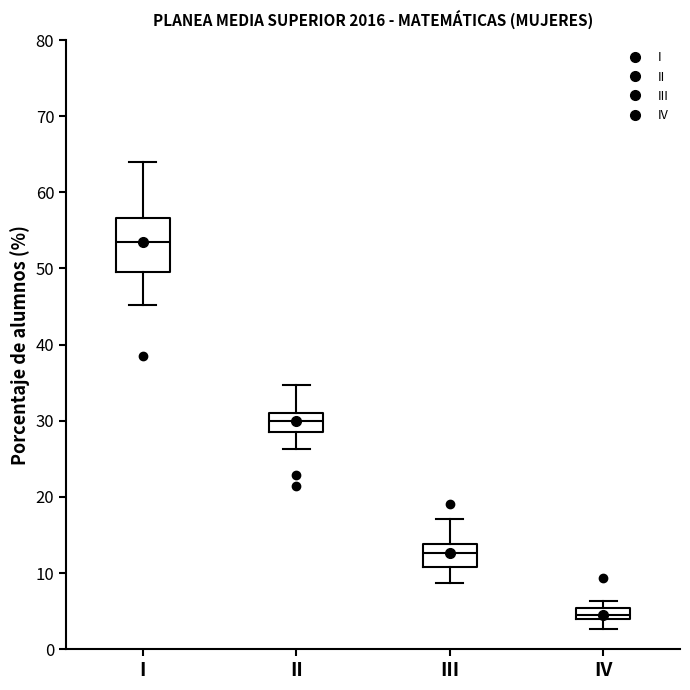

Where is the upper edge of the box for II on the y-axis? The values are not printed on the chart, so give them approximately, as read against the axis.

31